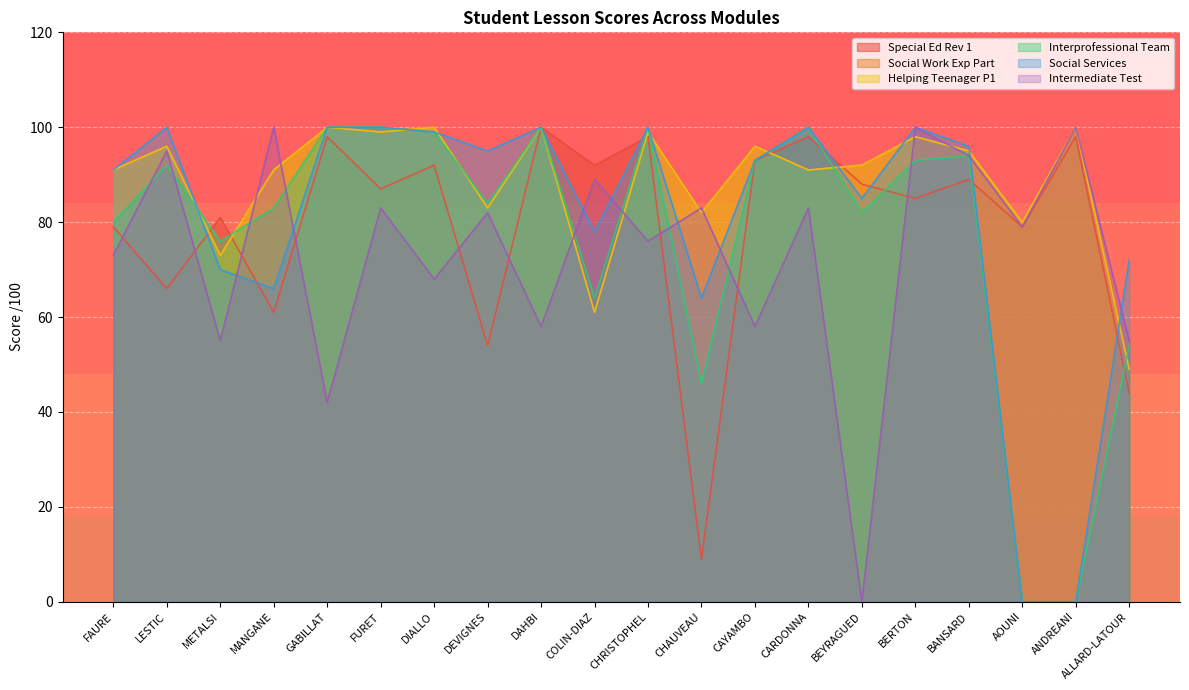

Which category has the lowest value across all series?

AOUNI